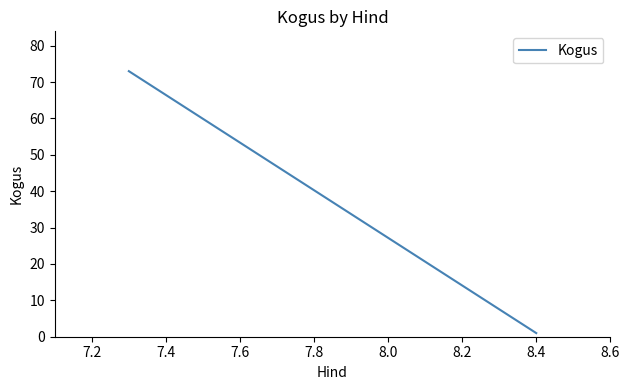

What is the sum of all values?

74